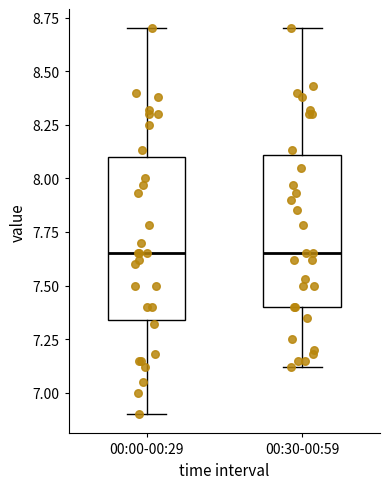

Reading left to right, read every box against the y-axis: the position of its median line, the range the box covers, and the ends of its whiskers. The values are not printed on the chart, so give them approximately, as read against the axis.

00:00-00:29: median 7.65, box 7.35 to 8.10, whiskers 6.90 to 8.70
00:30-00:59: median 7.65, box 7.40 to 8.10, whiskers 7.10 to 8.70